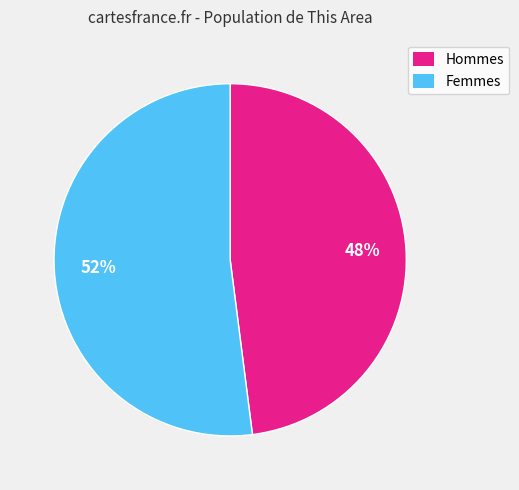

To the nearest percent, what is the difference between the largest and smallest slice percentages?

4%